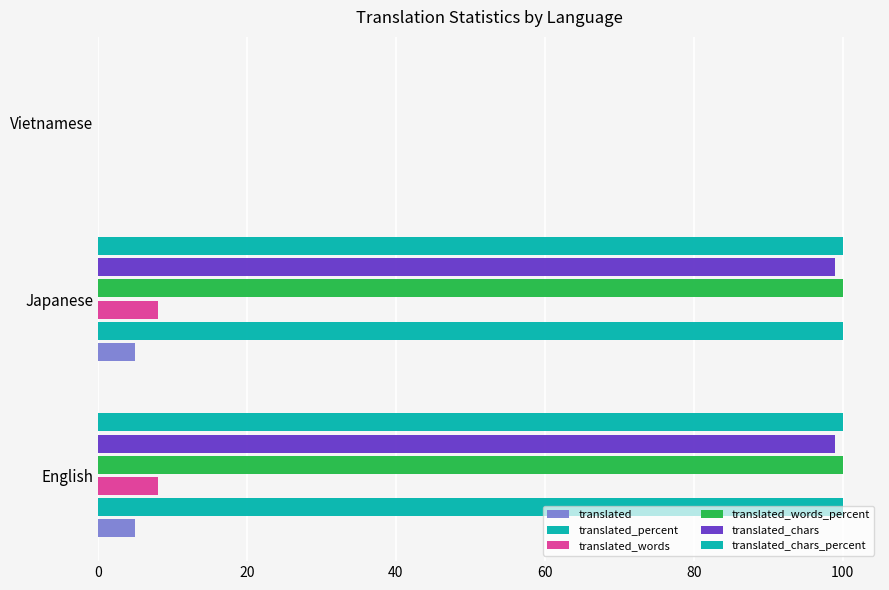

How many categories are shown in the chart?

3